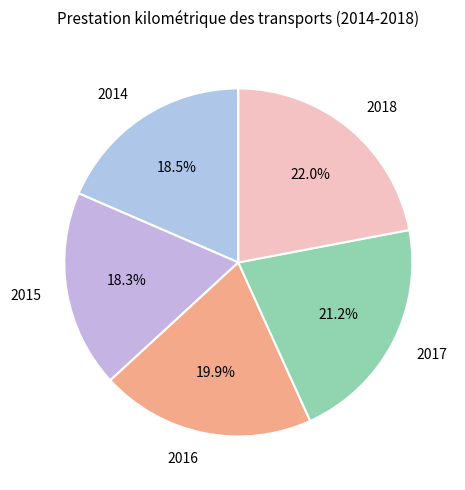

What is the ratio of the value at 2016 to the value at 2017?

0.9